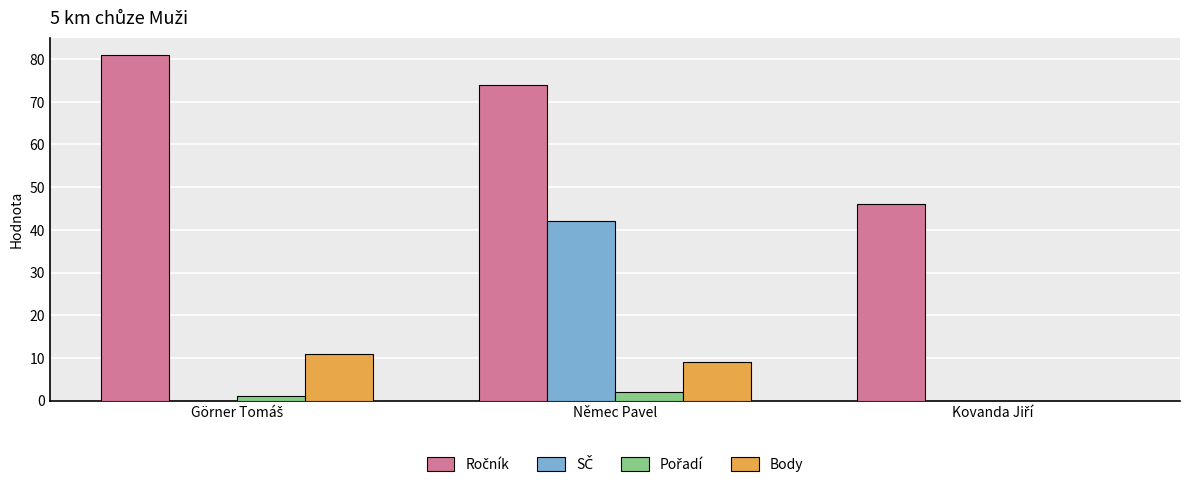

What is the total value across all series at Němec Pavel?

127